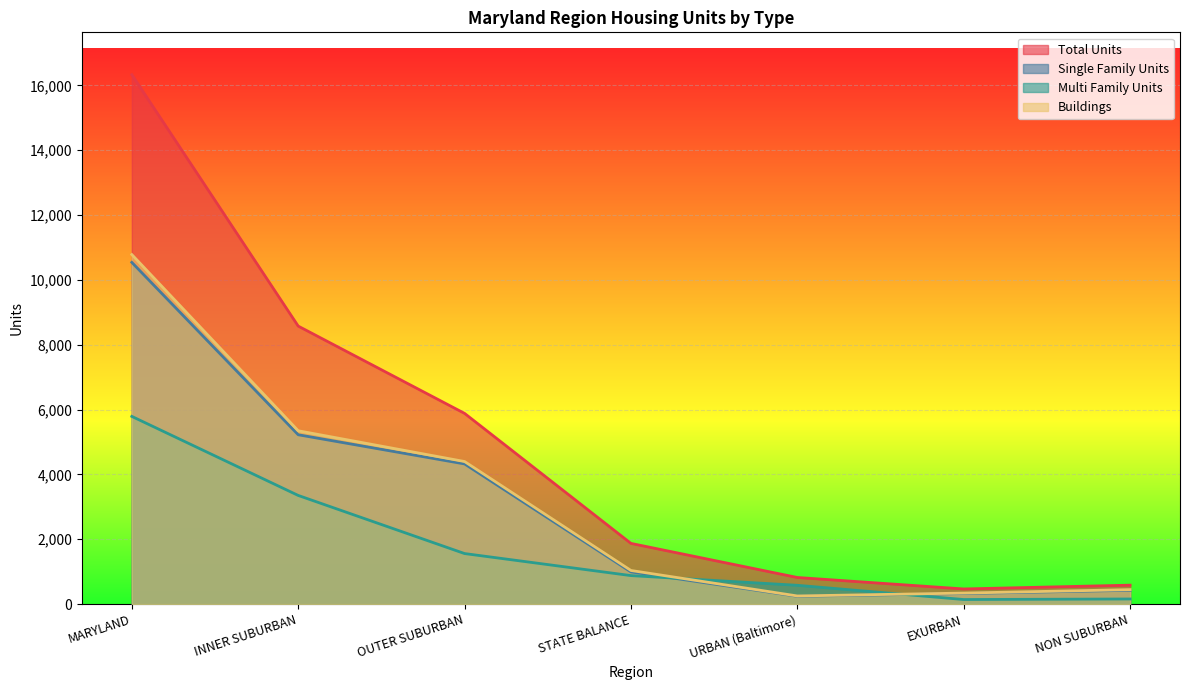

Which category has the lowest value across all series?

EXURBAN